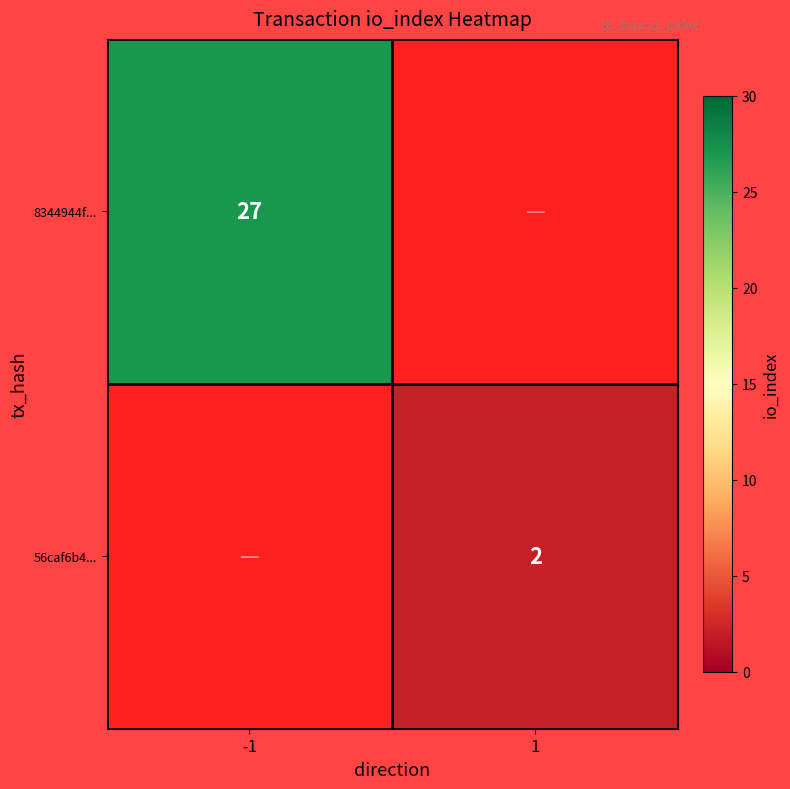

At how many categories does at least one series exceed 12?

1